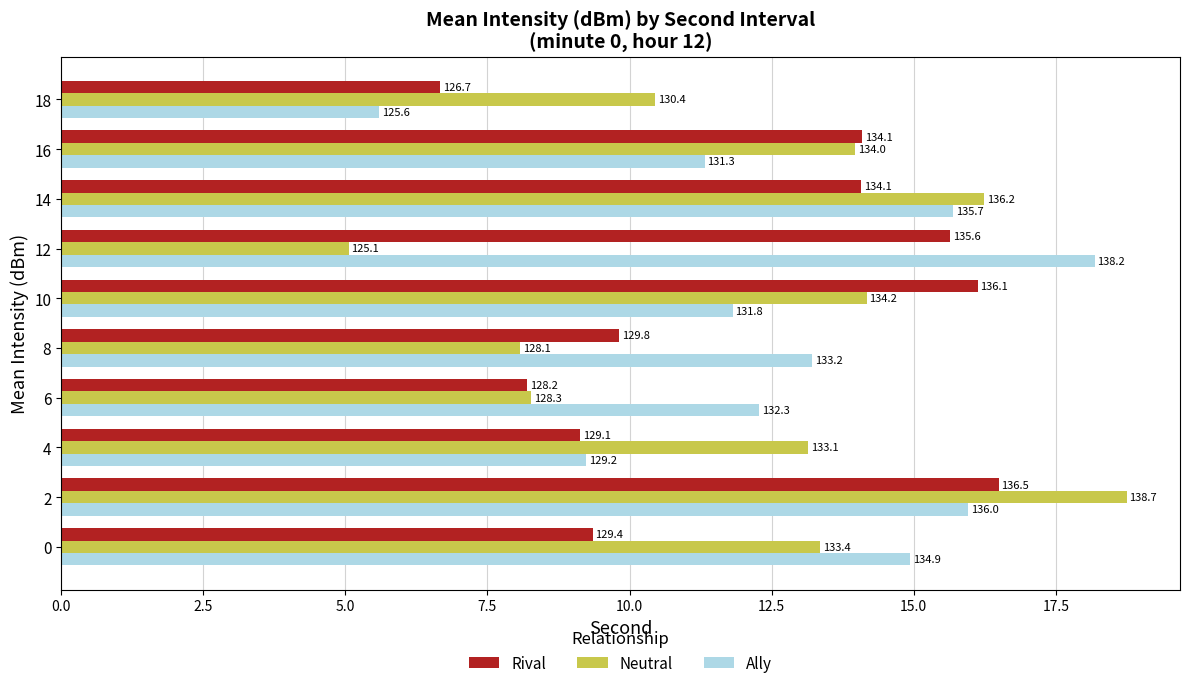

What are all the series names shown in the legend?

Rival, Neutral, Ally